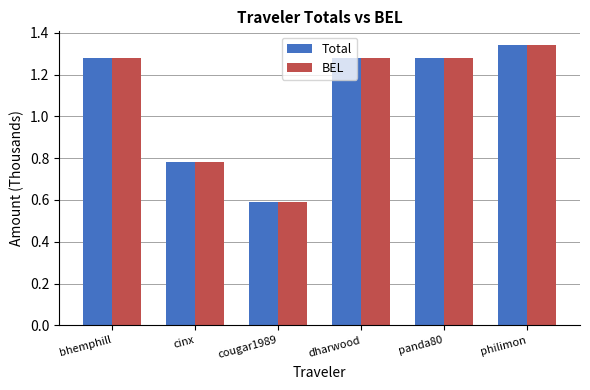

Is it true that Total equals 1.7 at panda80?

False